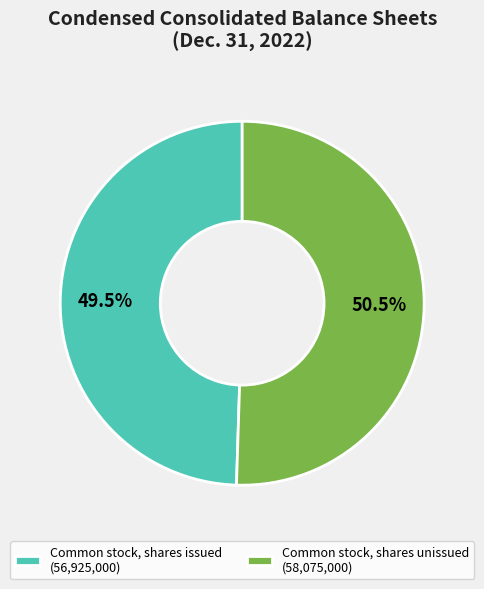

To the nearest percent, what is the average slice percentage?

50%